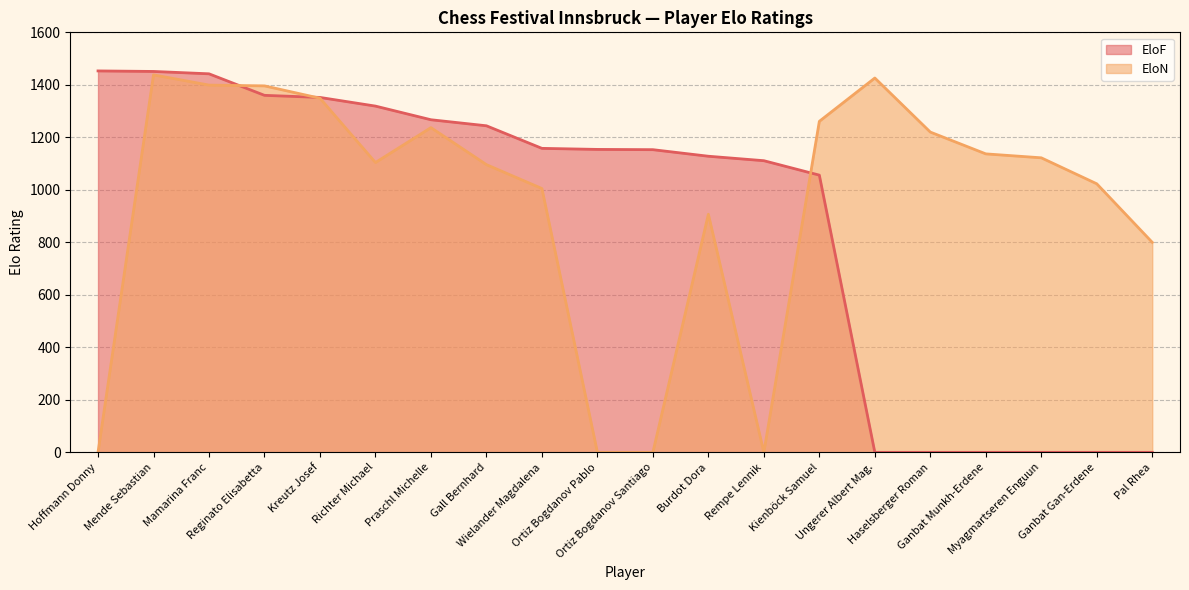

After their last crossing, which series has the higher values: EloN or EloF?

EloN